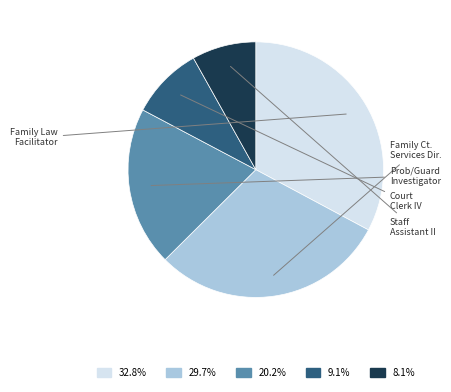

Is there any slice that represents more than half of the pie?

No